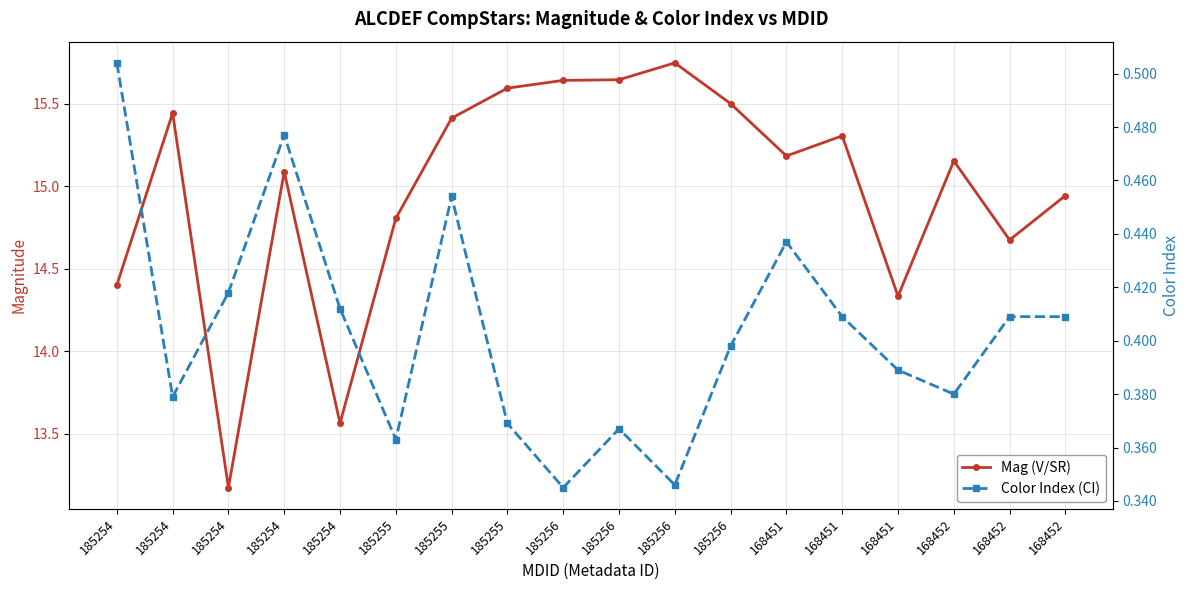

Rank the series by their average value, from highest to lowest.

Mag (V/SR), Color Index (CI)